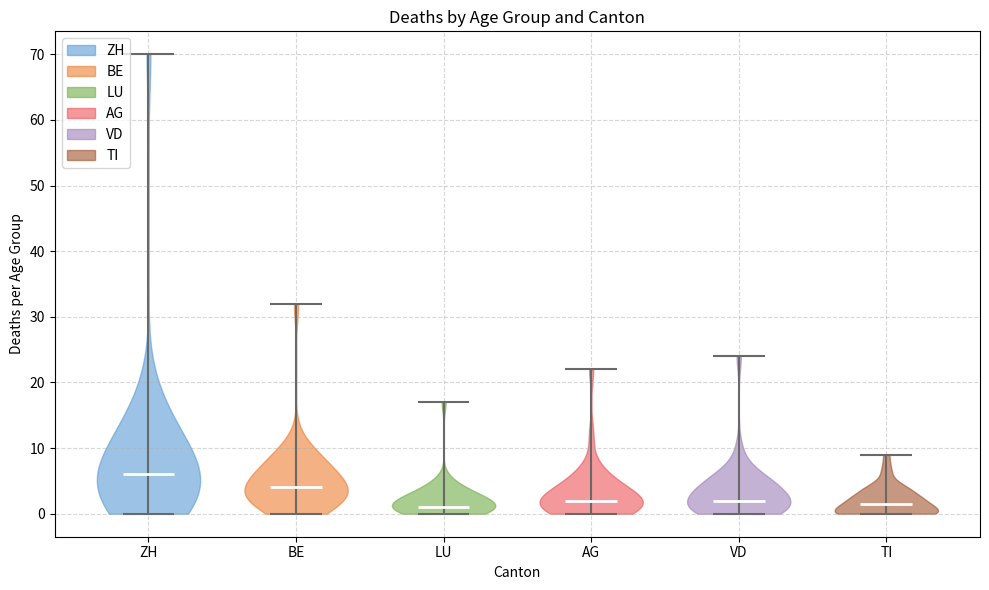

Where does the median line of the violin for BE sit on the y-axis? The values are not printed on the chart, so give them approximately, as read against the axis.

4